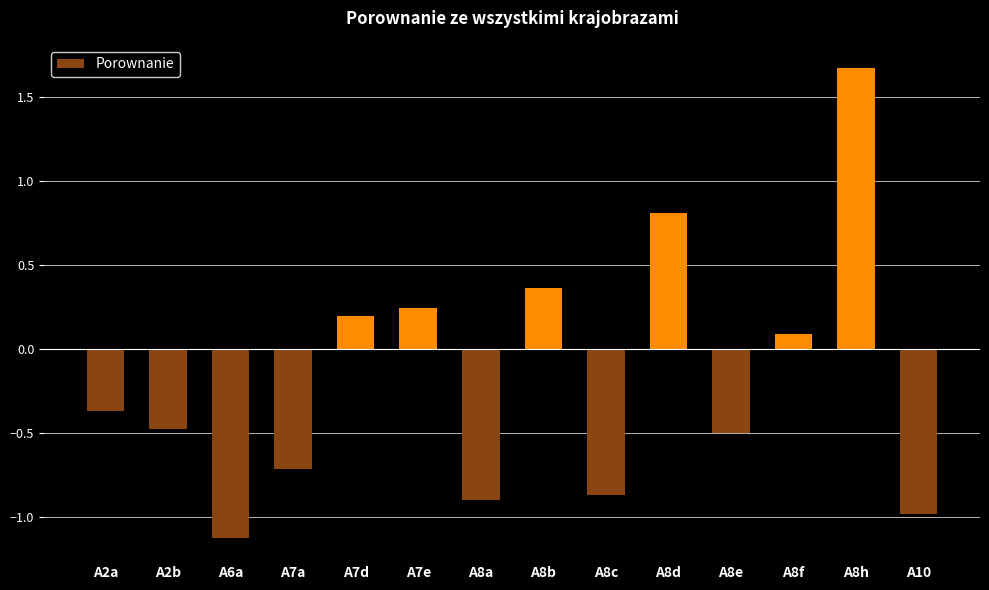

How many values are below zero?

8